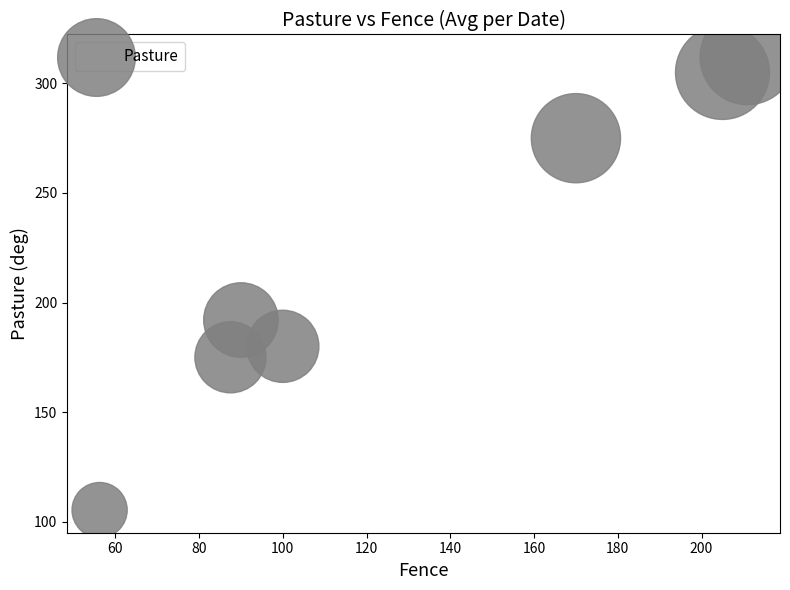

What is the range of X values (max minus min)?

154.8